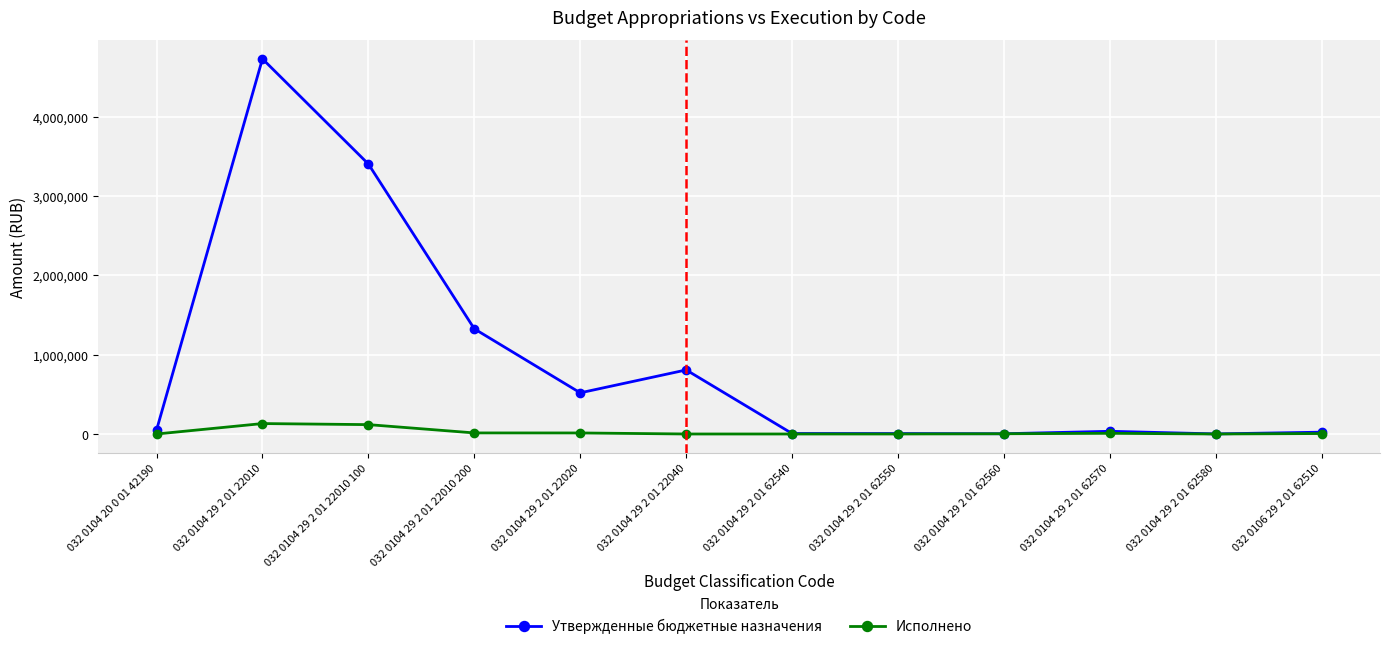

What is the label of the 1st point from the right?

032 0106 29 2 01 62510